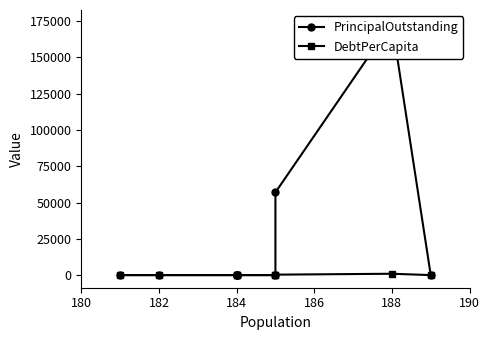

True or false: PrincipalOutstanding and DebtPerCapita intersect in this chart.

False